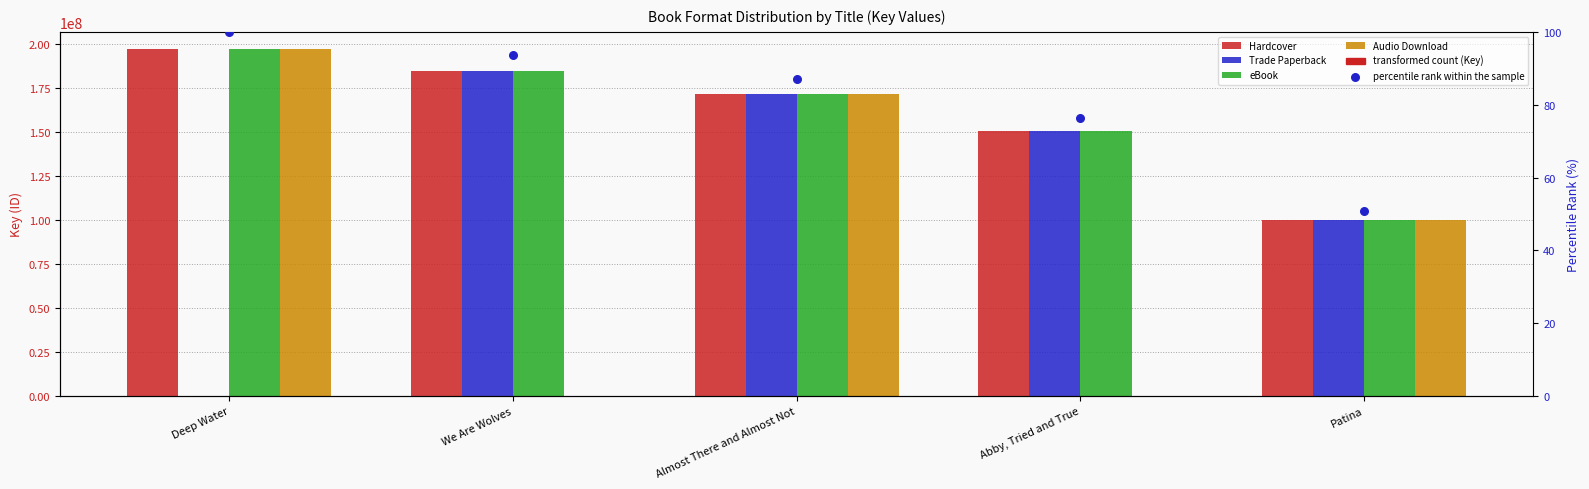

Is the value of Hardcover at Deep Water greater than the value of eBook at Almost There and Almost Not?

Yes